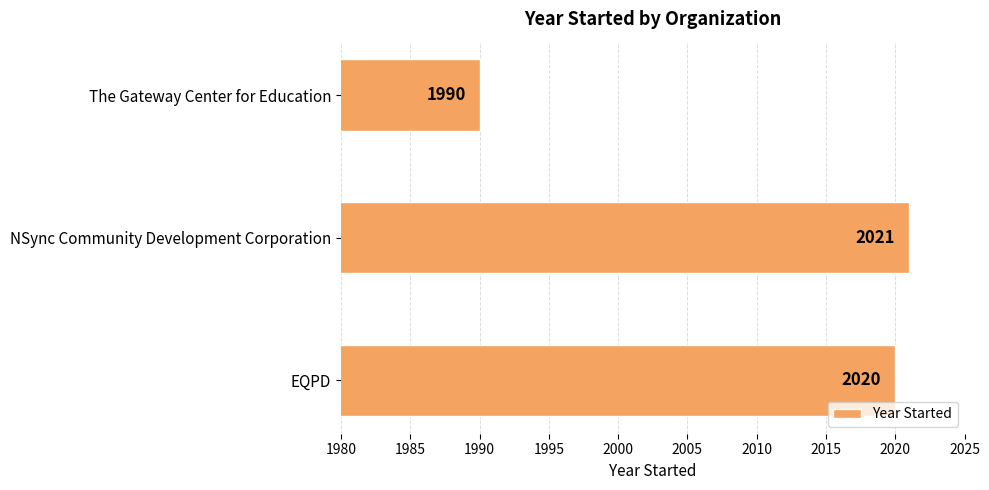

At which category does the chart reach its peak across all series?

NSync Community Development Corporation